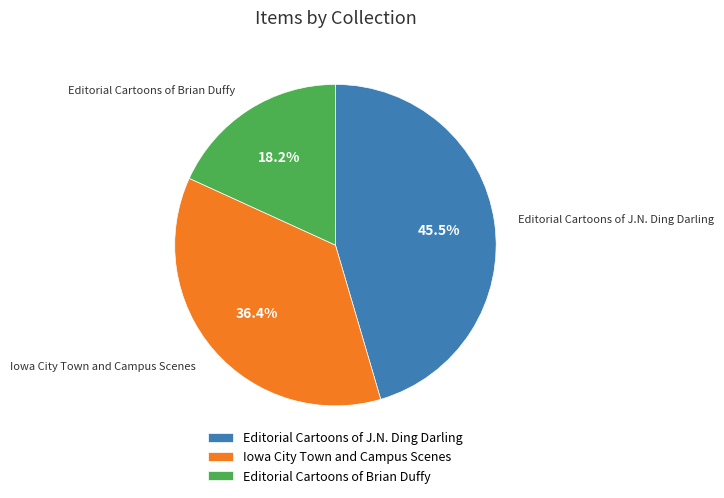

Combined, what portion of the pie is Editorial Cartoons of J.N. Ding Darling and Editorial Cartoons of Brian Duffy?

63.6%